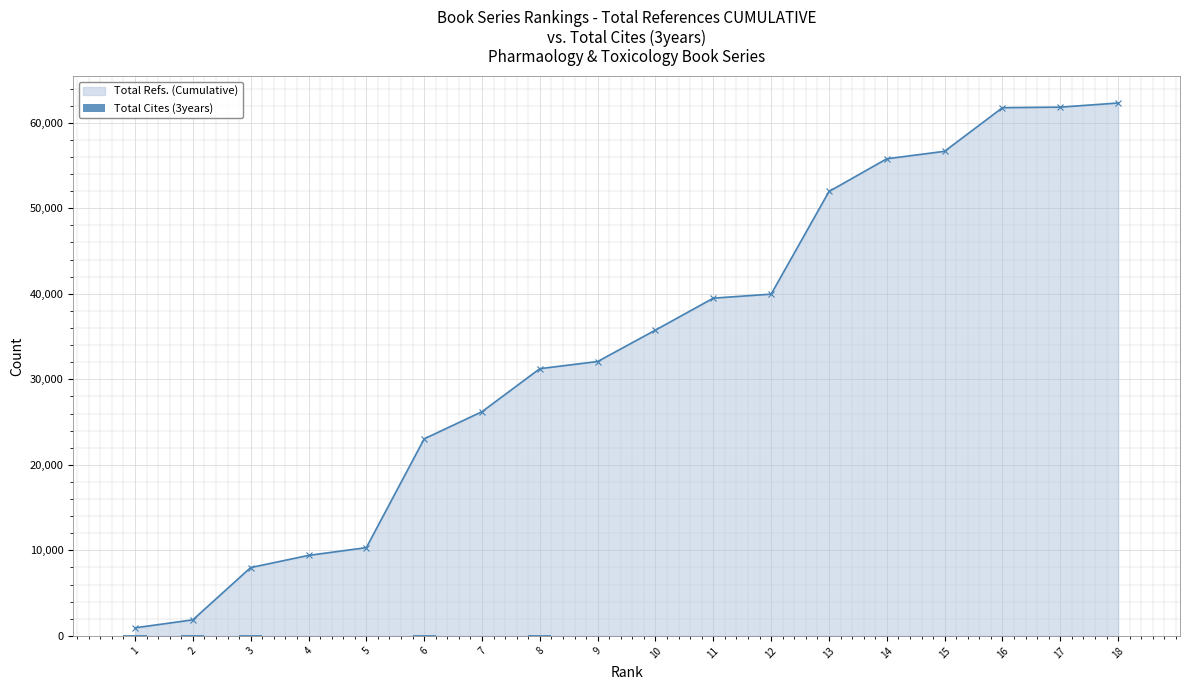

At 2, list the series in order from largest to smallest.

Total Refs. (Cumulative), Total Cites (3years)